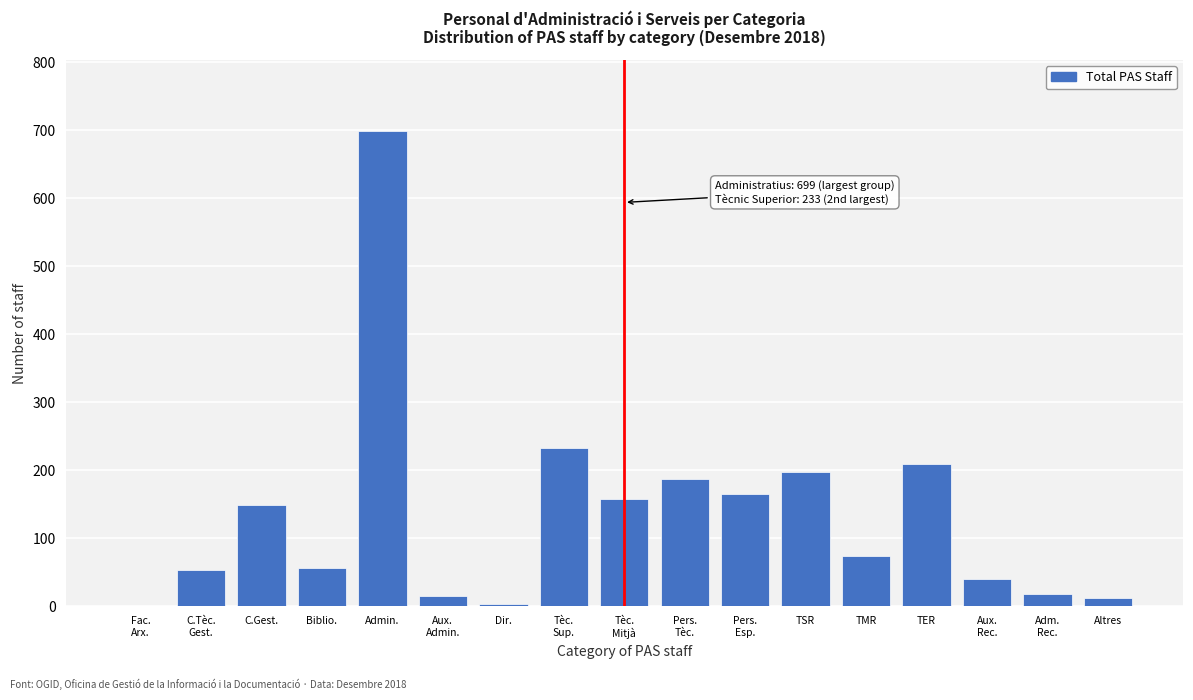

Which category has the highest value across all series?

Admin.